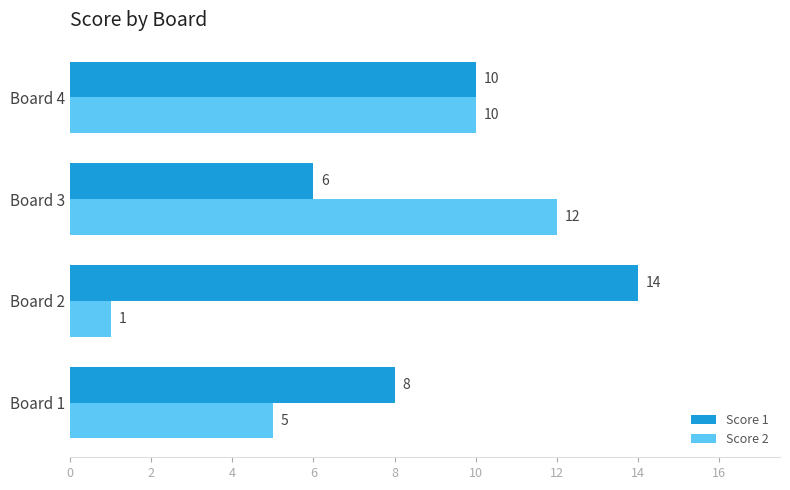

How many Score 1 values are between 8 and 14?

3